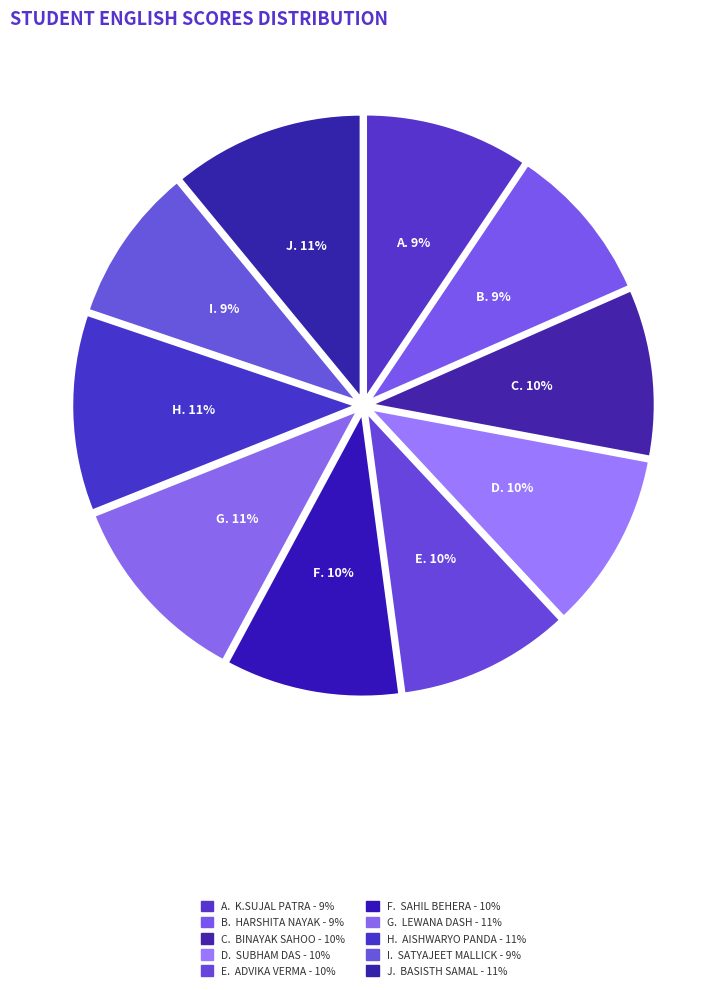

How many segments does this pie chart have?

10